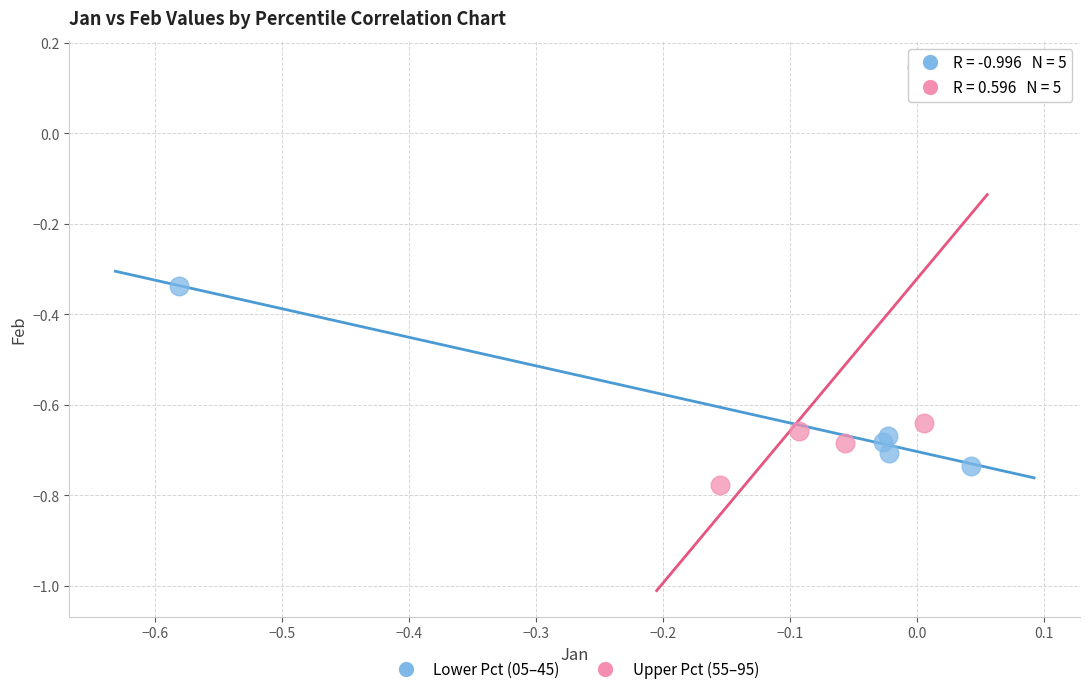

Which series contains the highest Y value?

Upper Pct (55–95)